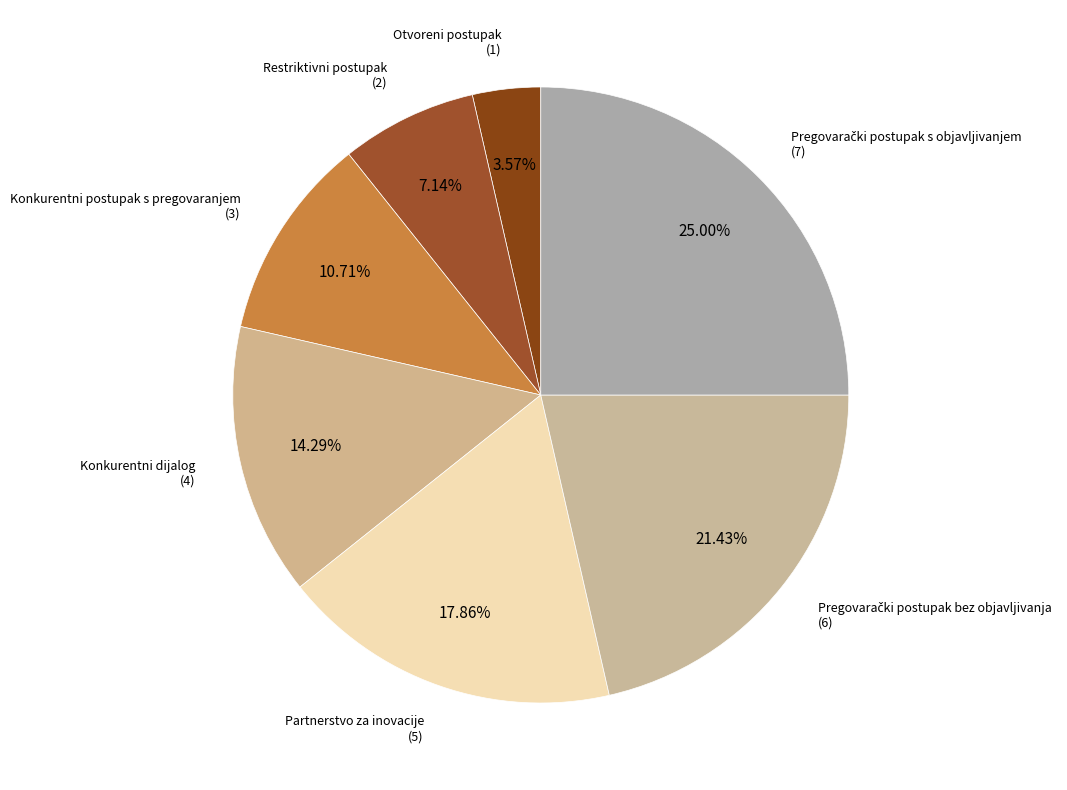

Does any single category account for the majority?

No